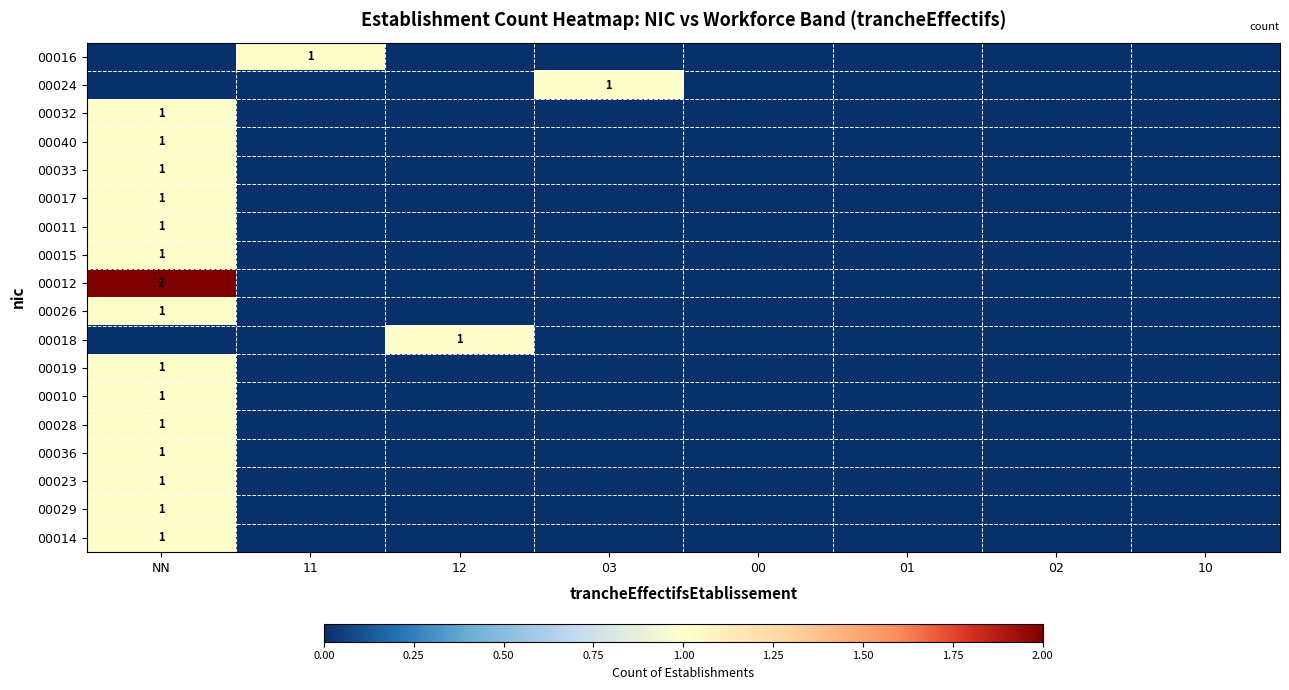

True or false: 00033 has a value of 1 at NN.

True